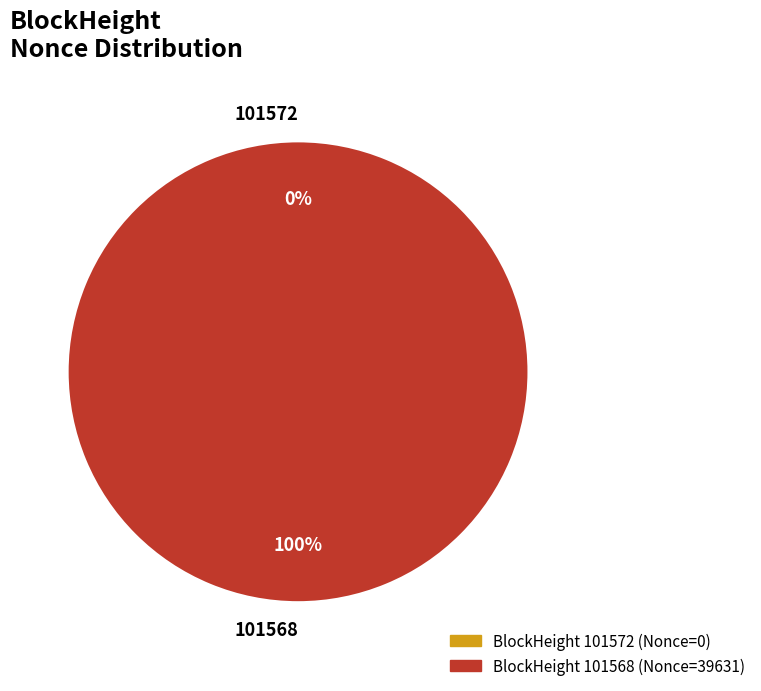

Is the sum of 101568 and 101572 greater than half?

Yes